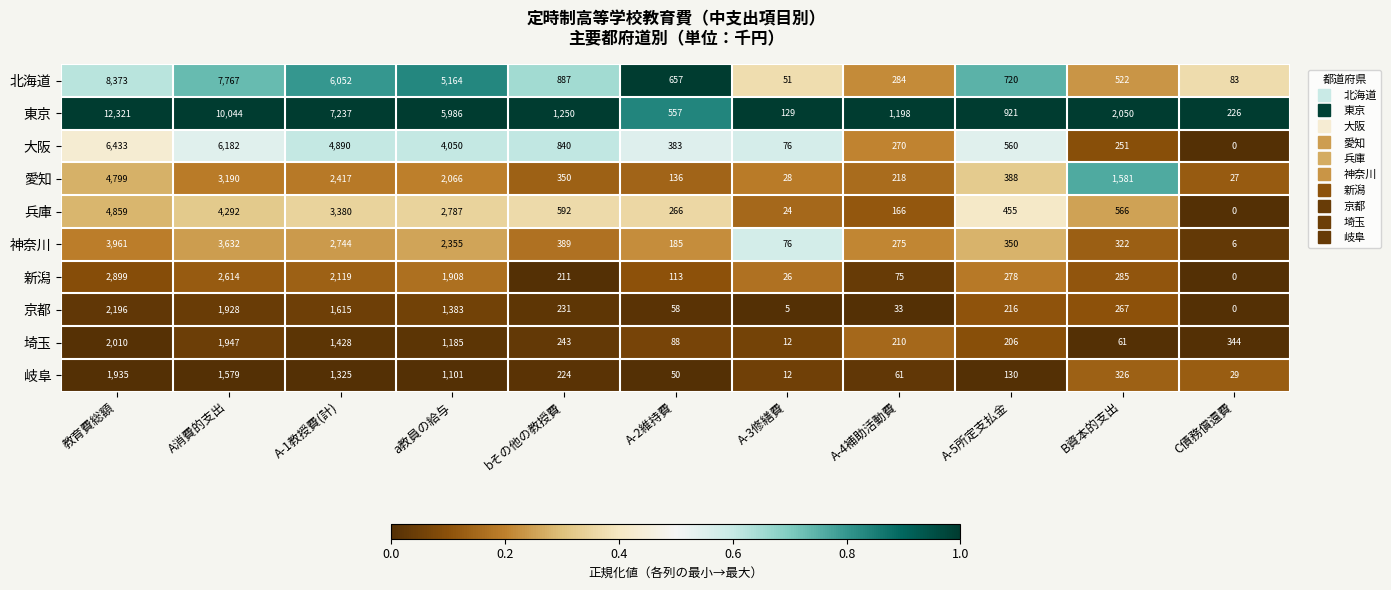

What value does the 神奈川 series have at a教員の給与?

2355